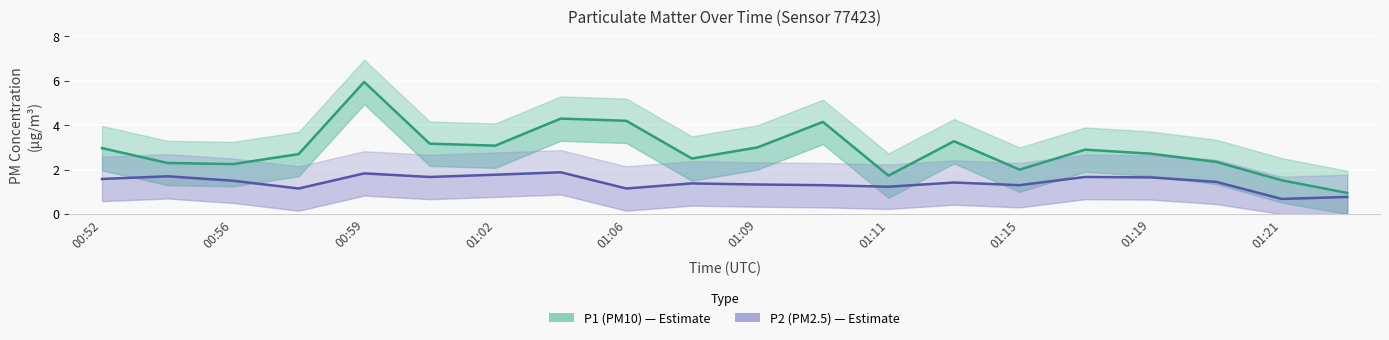

What is the difference between the second highest and minimum values in the P2 (PM2.5) series?

1.1